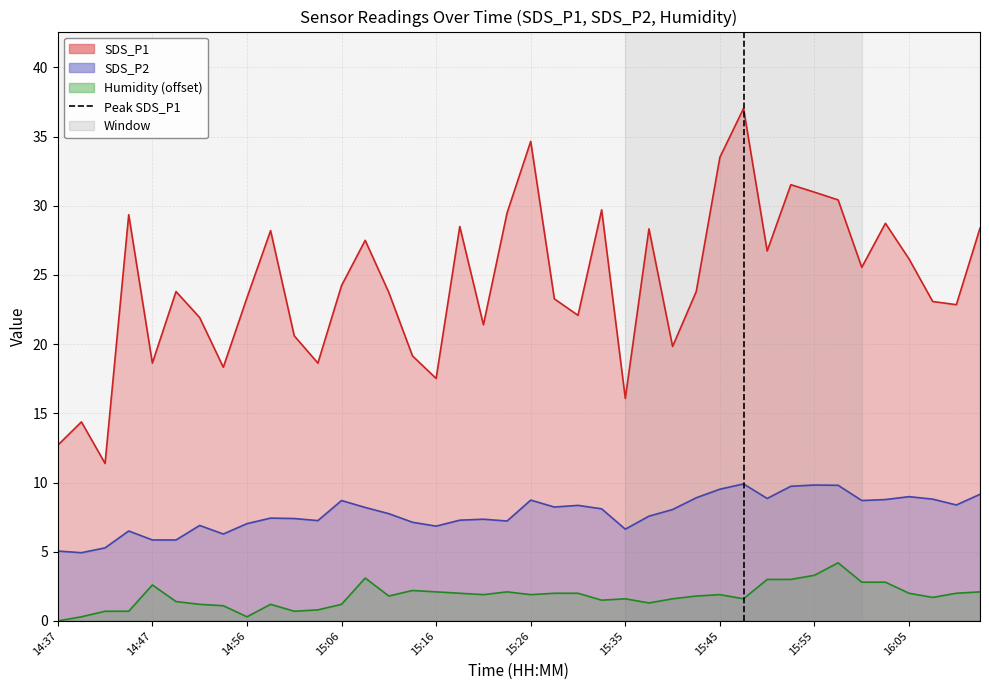

Is it true that the value at 14:37 is 0?

False